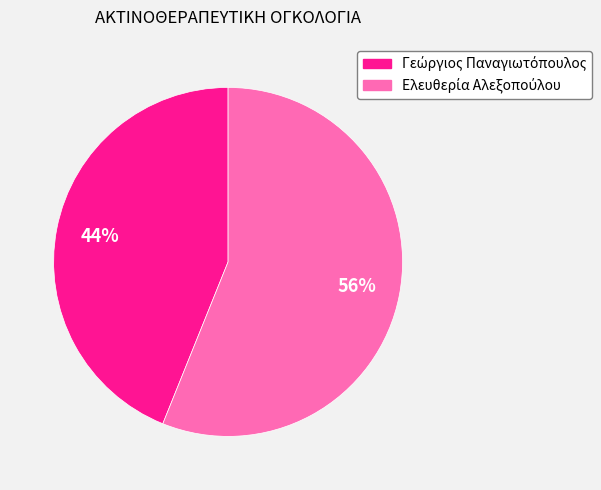

Count the number of slices in the pie.

2